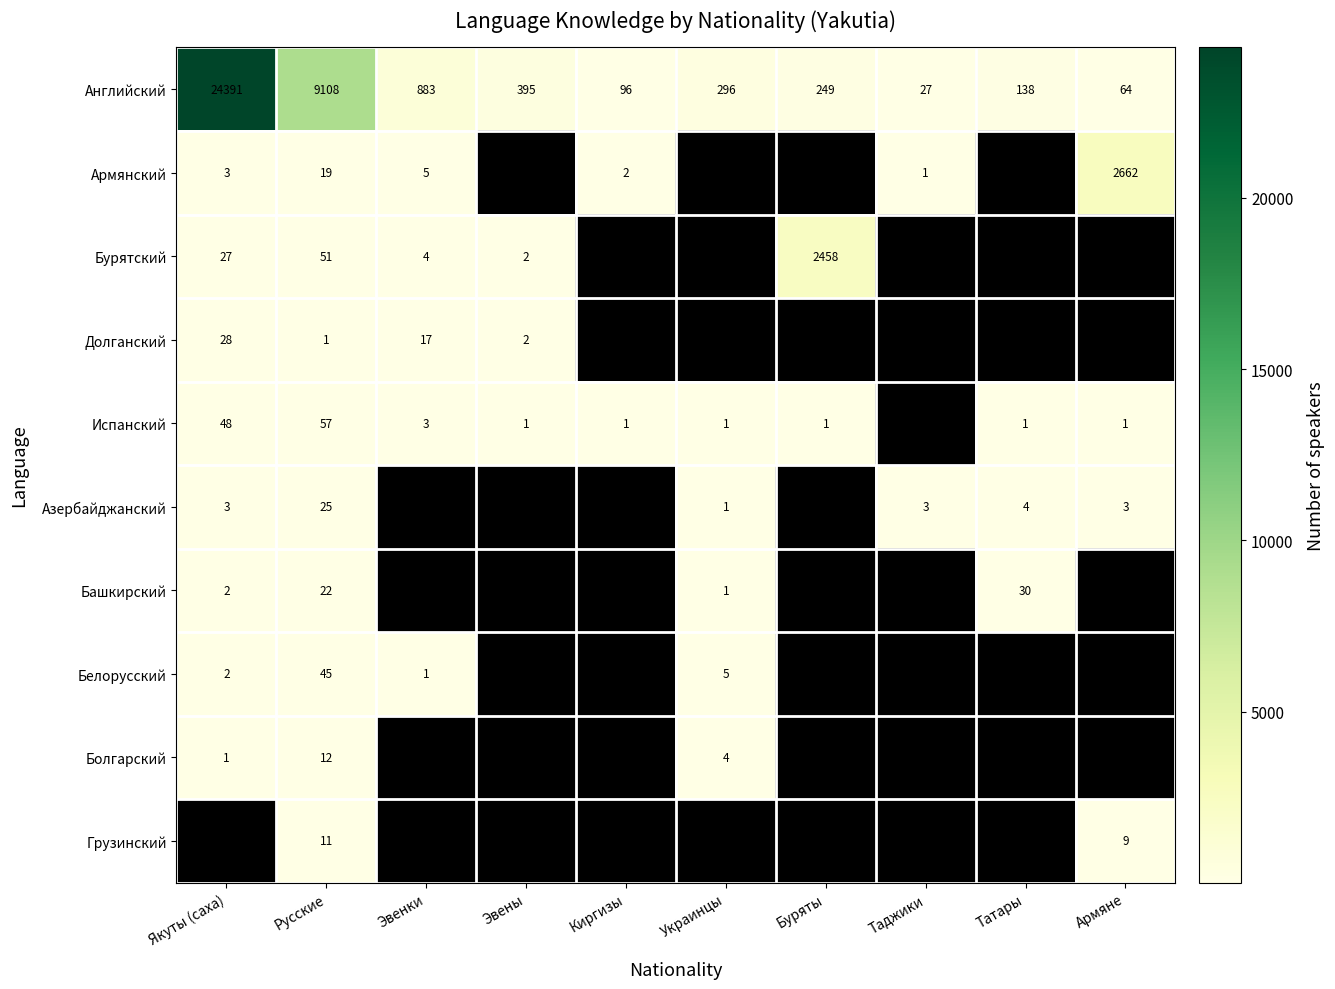

The value of Испанский at Украинцы is 1. True or false?

True